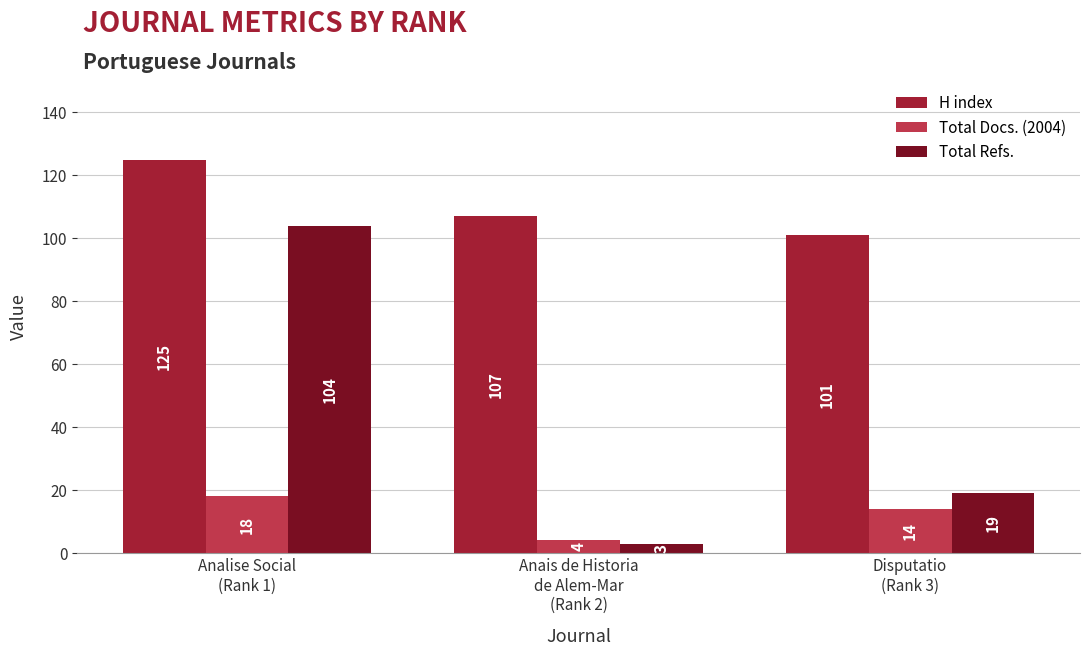

Which series changed the most between Anais de Historia
de Alem-Mar
(Rank 2) and Disputatio
(Rank 3)?

Total Refs.